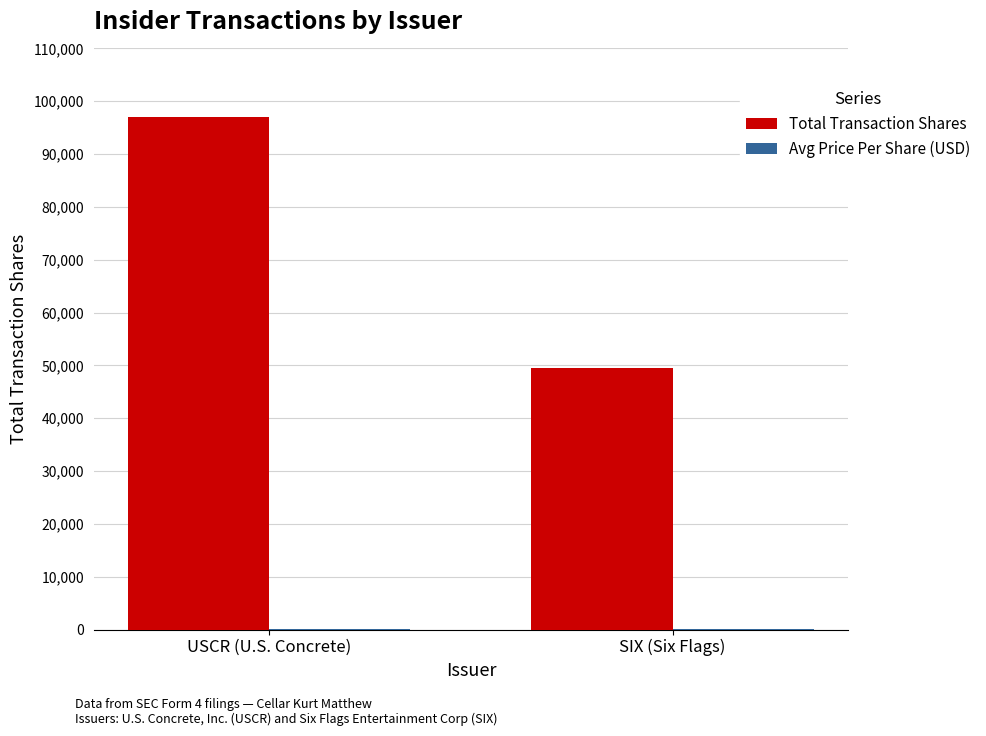

Is it true that Total Transaction Shares equals 49456.0 at SIX (Six Flags)?

True